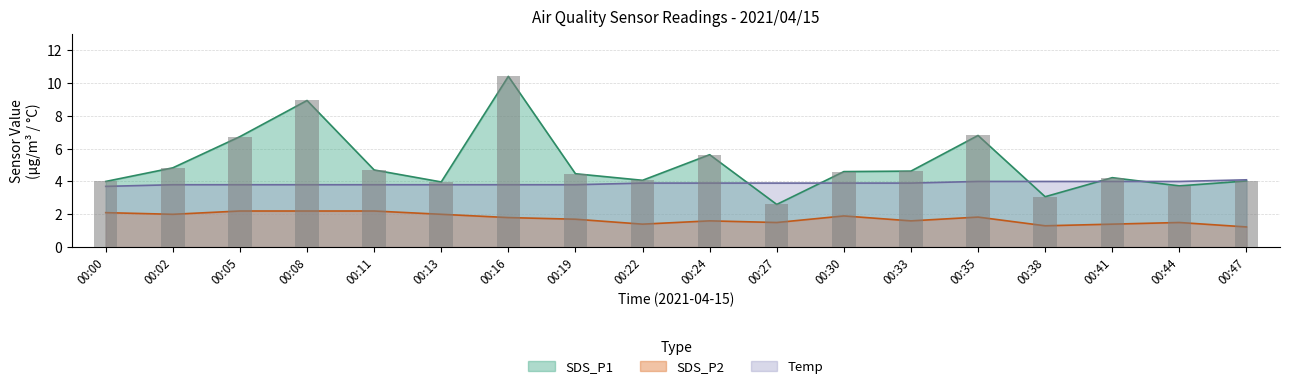

Does the chart contain any negative values?

No